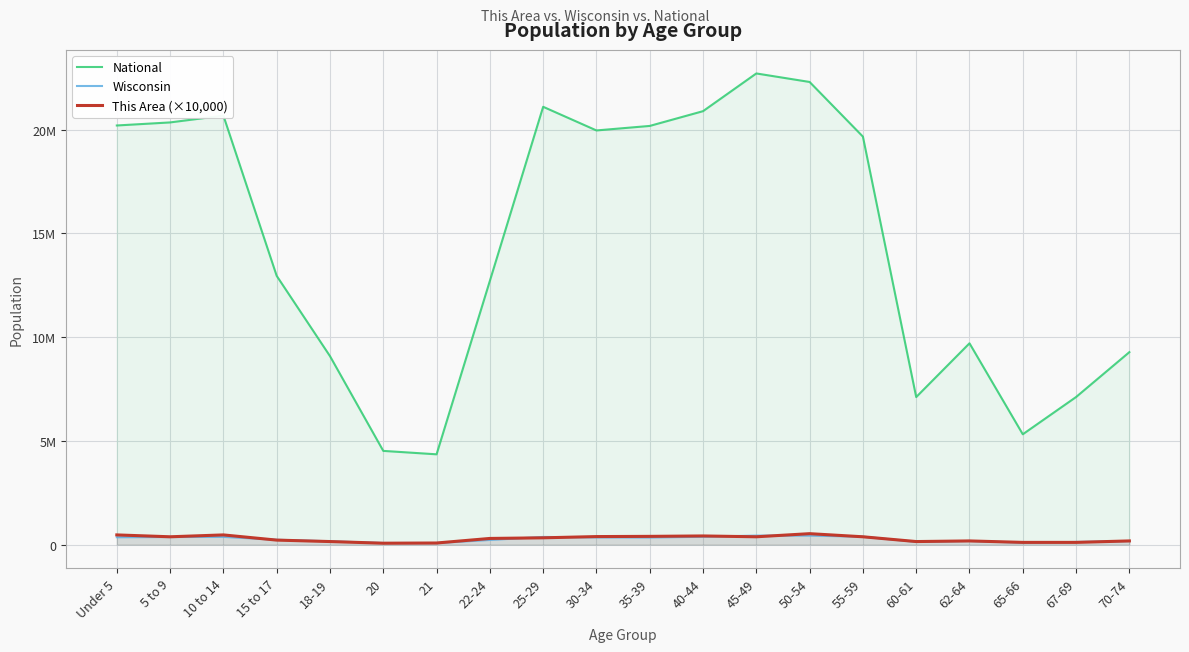

At which category does National reach its first local peak?

10 to 14